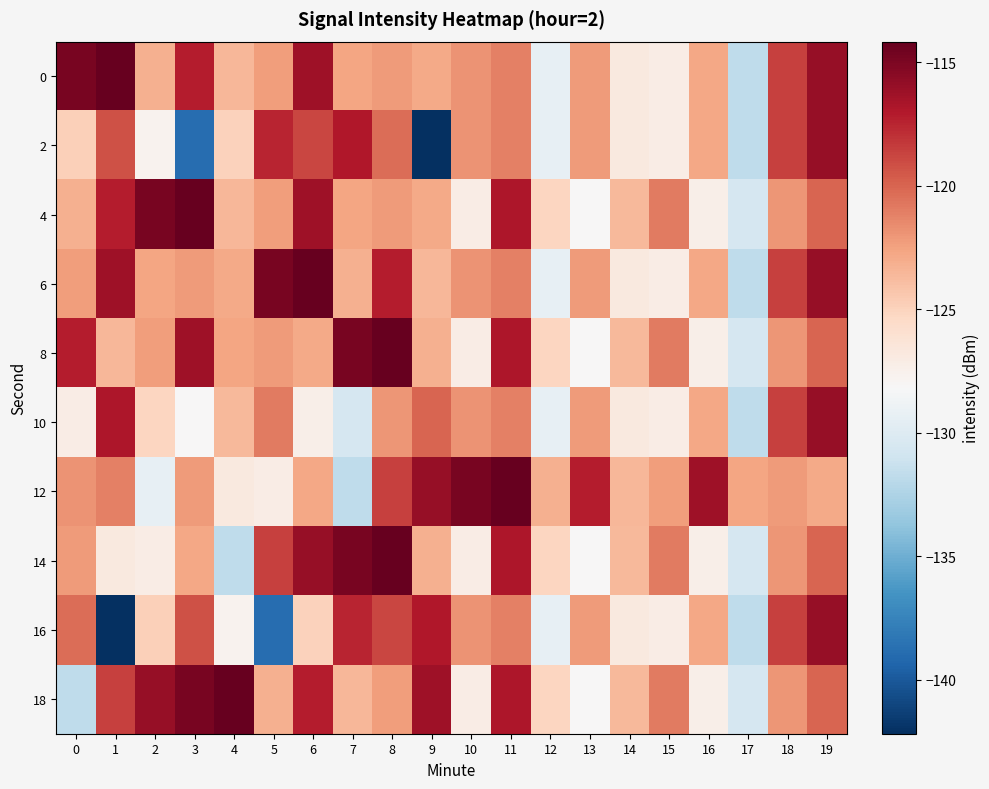

What is the total value across all series at 7?

-1218.2